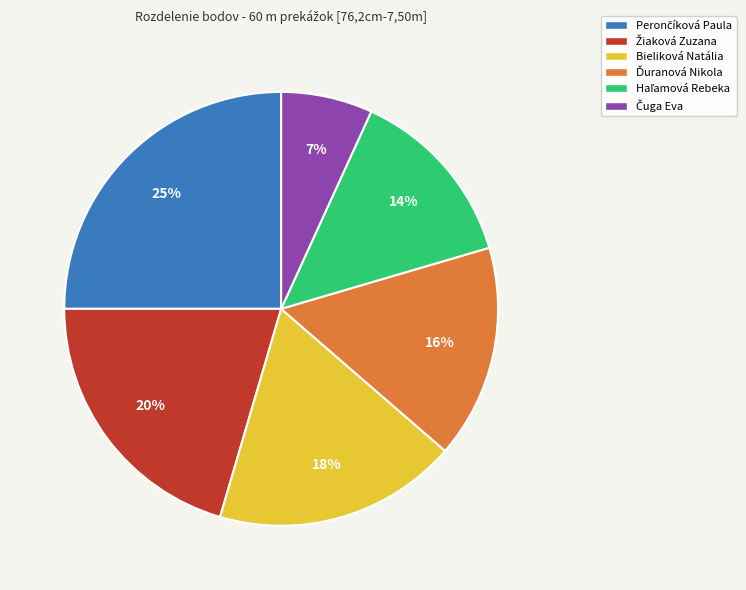

Is it true that Bieliková Natália is 9% of the pie?

False